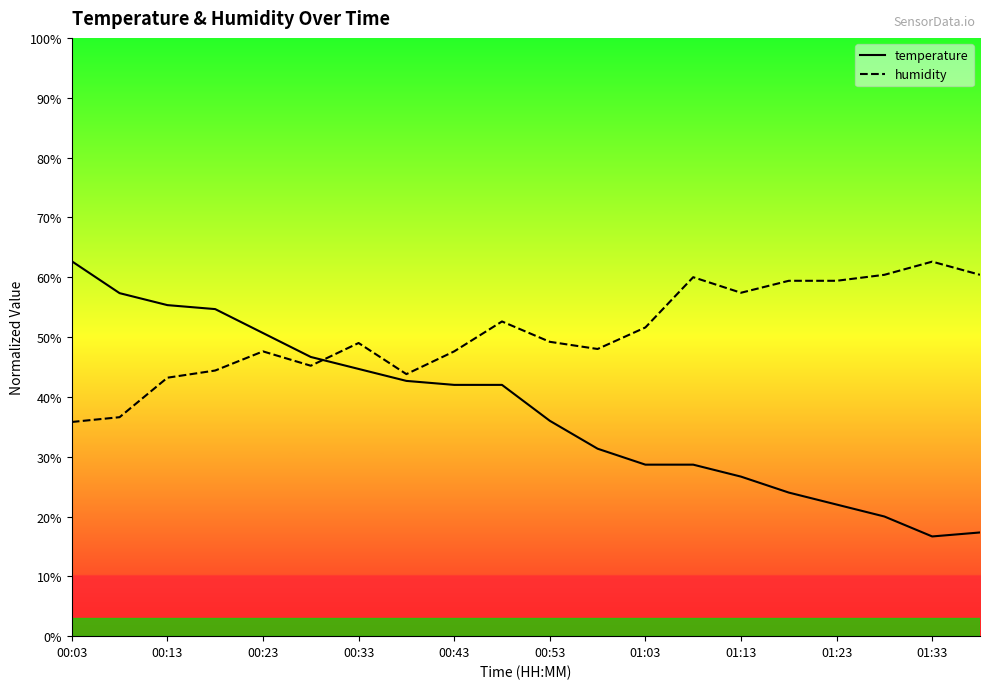

Which series has the largest range (max minus min)?

temperature